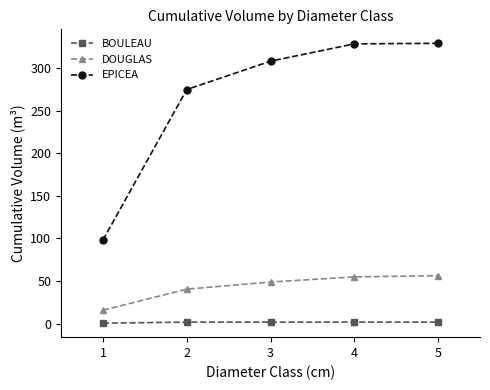

Is the value of DOUGLAS at 3 greater than the value of EPICEA at 4?

No